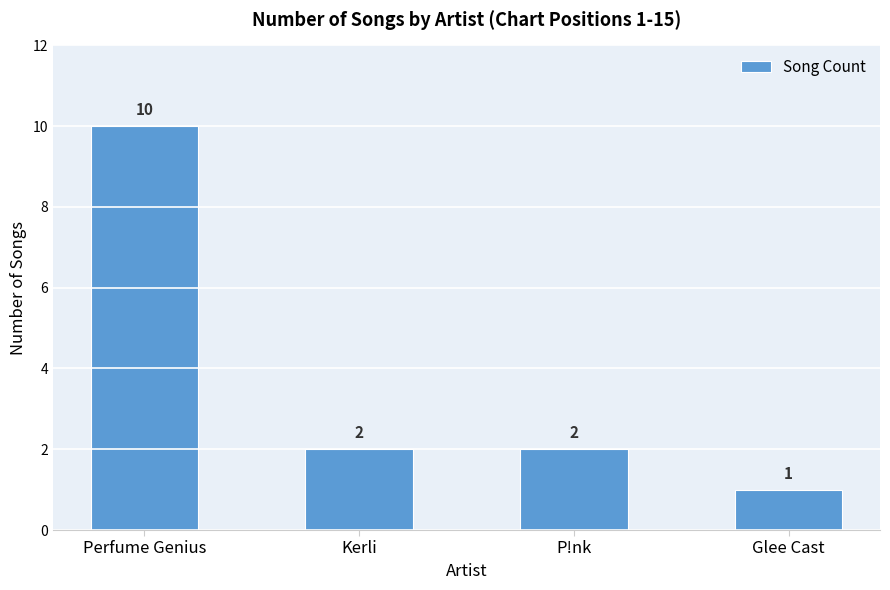

What is the value of the 4th bar from the left?

1